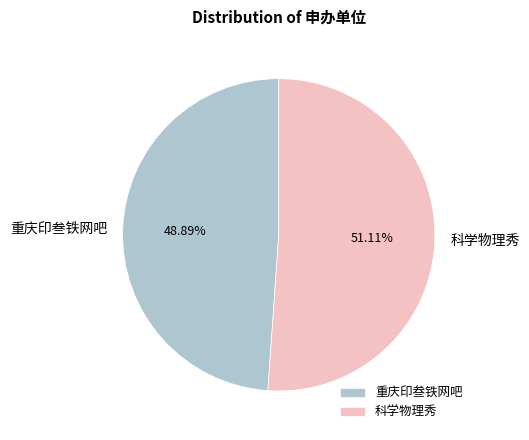

Between 科学物理秀 and 重庆印叁铁网吧, which is larger?

科学物理秀